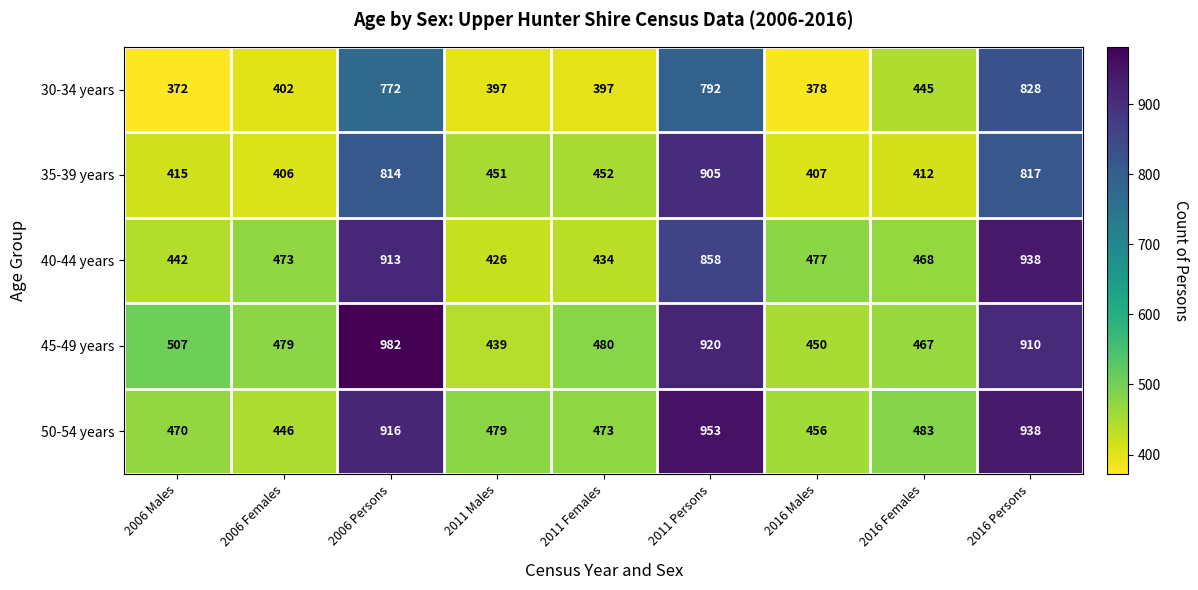

List the series in order of their peak value, highest first.

45-49 years, 50-54 years, 40-44 years, 35-39 years, 30-34 years